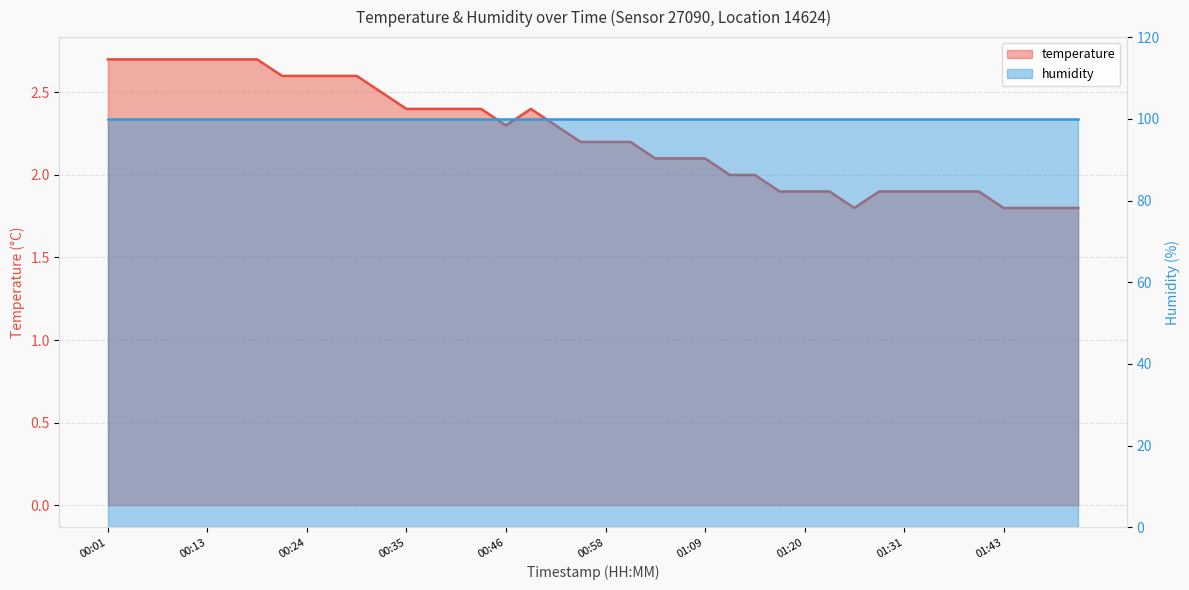

What is the label of the 31st point from the left?

01:26